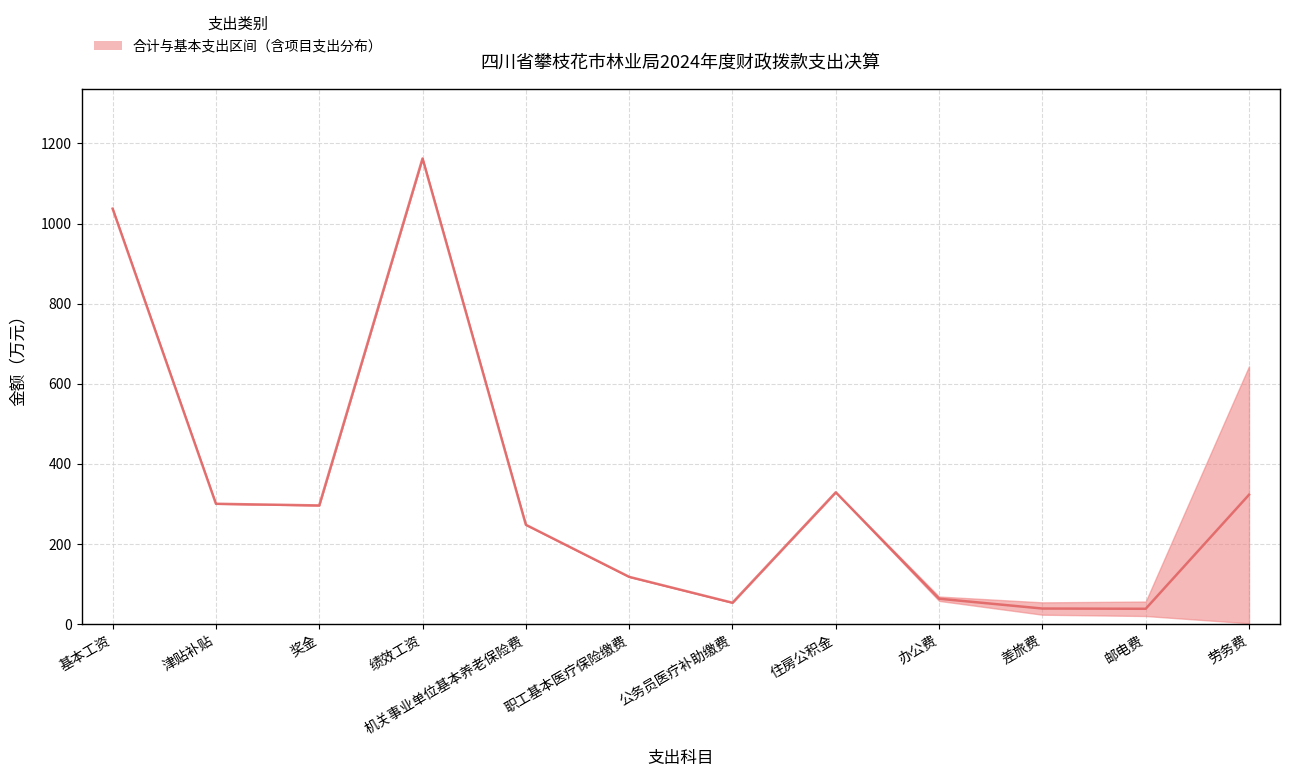

Reading left to right, list all the values displayed in this chart.

合计: 基本工资=1037.3	津贴补贴=300.4	奖金=296.2	绩效工资=1162.6	机关事业单位基本养老保险费=247.9	职工基本医疗保险缴费=117.9	公务员医疗补助缴费=53.3	住房公积金=329.1	办公费=68.8	差旅费=54.2	邮电费=56.3	劳务费=643.8
一般公共预算_基本支出: 基本工资=1037.3	津贴补贴=300.4	奖金=296.2	绩效工资=1162.6	机关事业单位基本养老保险费=247.9	职工基本医疗保险缴费=117.9	公务员医疗补助缴费=53.3	住房公积金=329.1	办公费=57.9	差旅费=23.4	邮电费=20.1	劳务费=2.0
一般公共预算_项目支出: 基本工资=0.0	津贴补贴=0.0	奖金=0.0	绩效工资=0.0	机关事业单位基本养老保险费=0.0	职工基本医疗保险缴费=0.0	公务员医疗补助缴费=0.0	住房公积金=0.0	办公费=10.9	差旅费=30.8	邮电费=36.1	劳务费=641.7